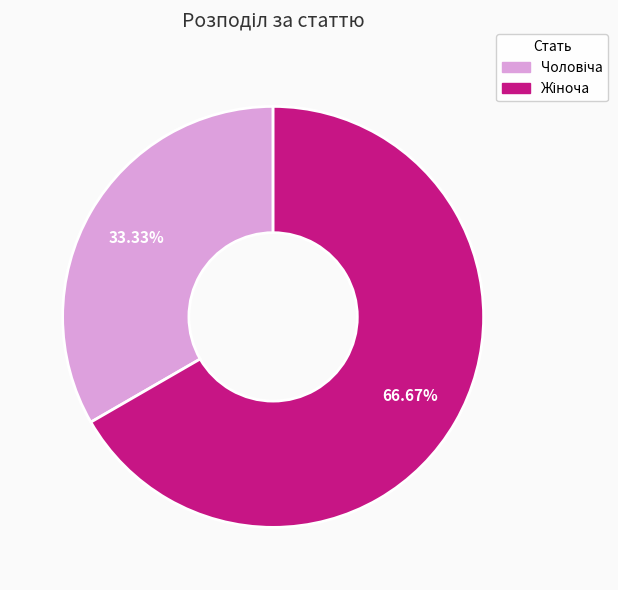

How many slices are in this pie chart?

2